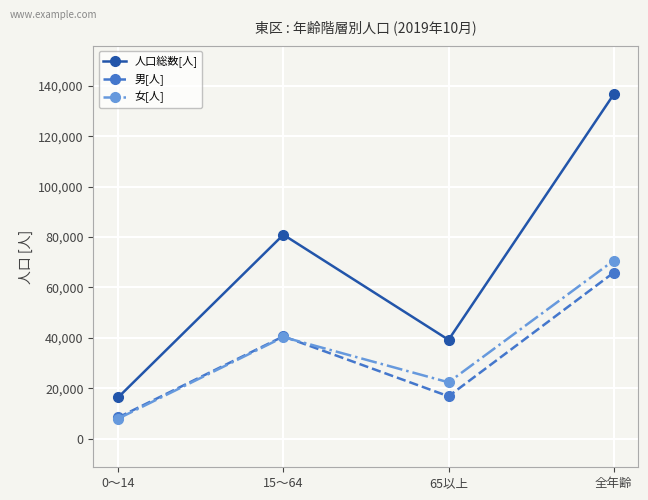

How many lines are shown in the chart?

3